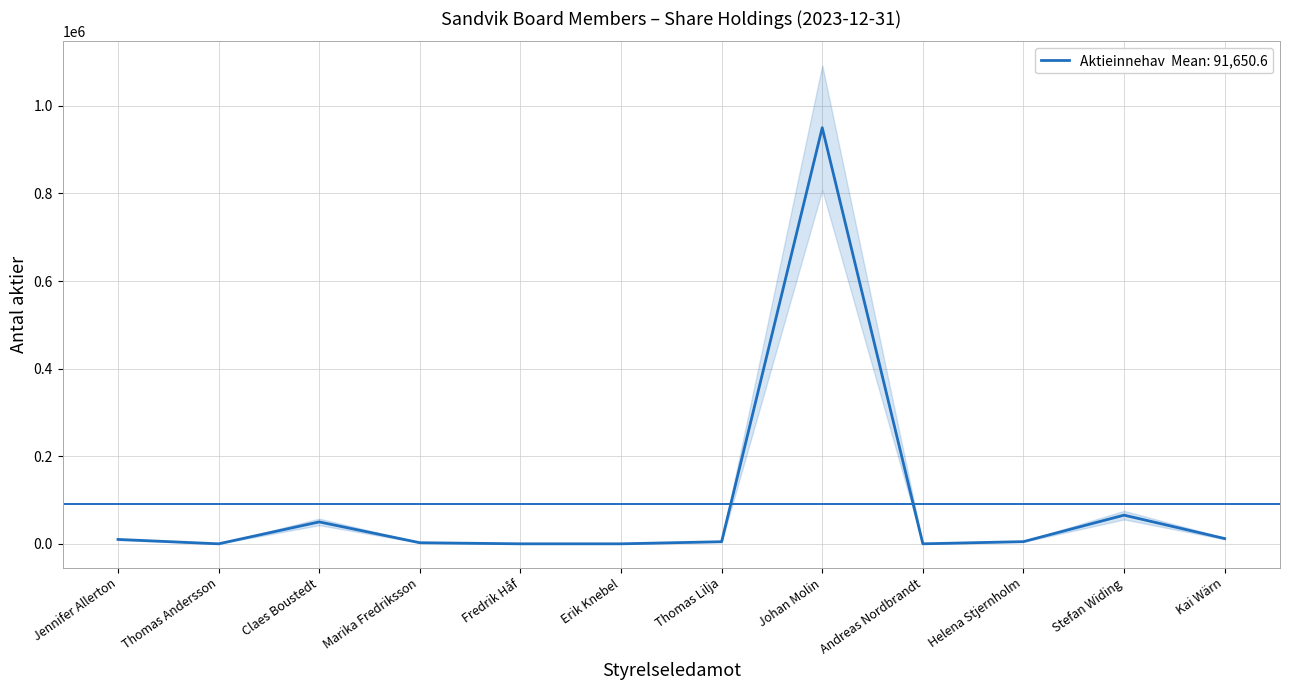

What position from the left is Thomas Lilja?

7